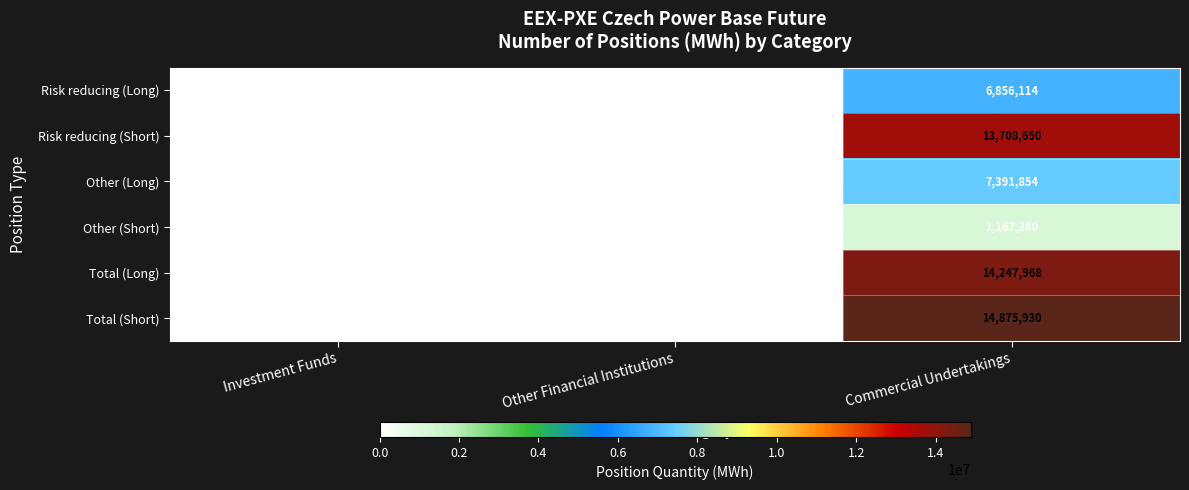

Rank the series by their maximum value, from highest to lowest.

Total (Short), Total (Long), Risk reducing (Short), Other (Long), Risk reducing (Long), Other (Short)